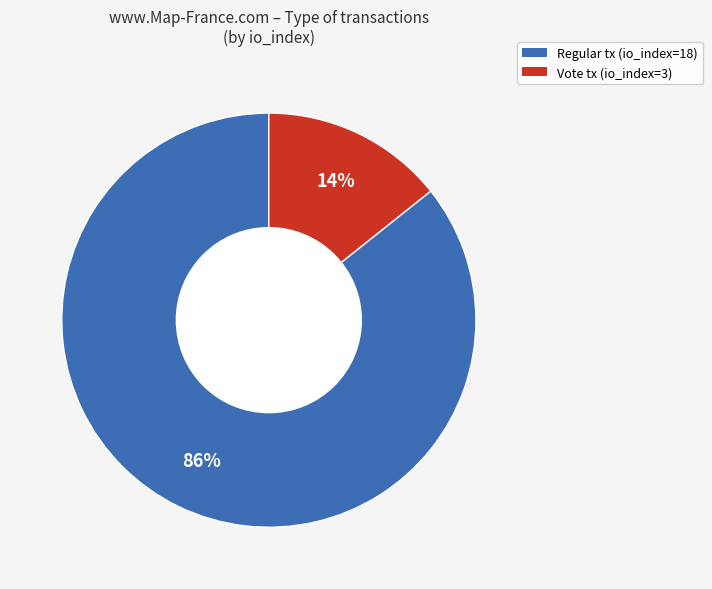

To the nearest percent, what is the average slice percentage?

50%